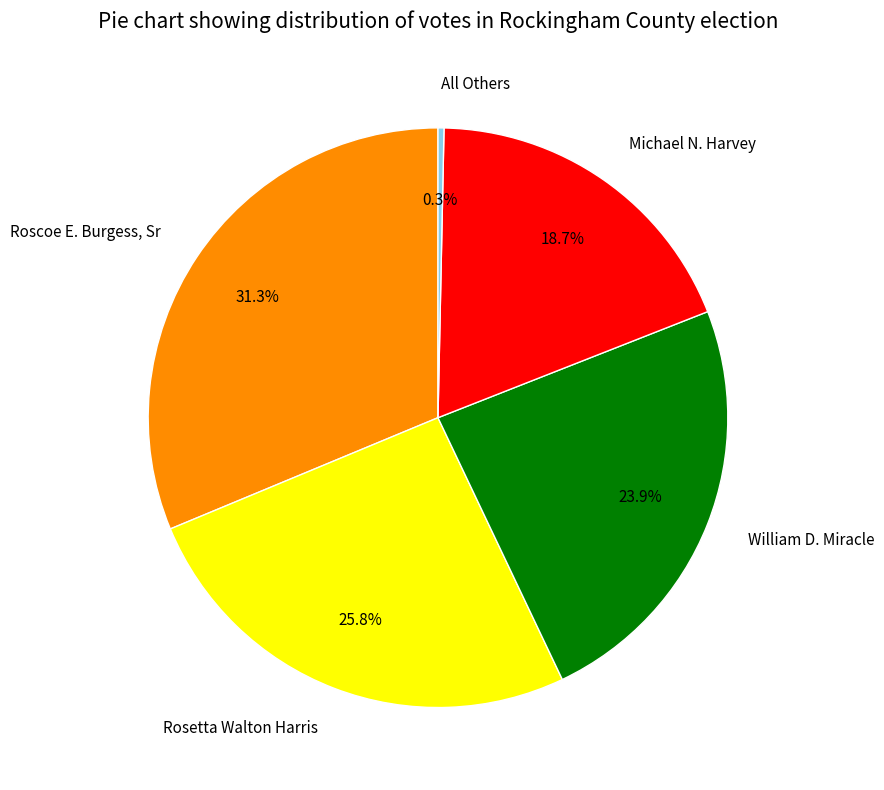

Rank the categories by value from lowest to highest.

All Others, Michael N. Harvey, William D. Miracle, Rosetta Walton Harris, Roscoe E. Burgess, Sr